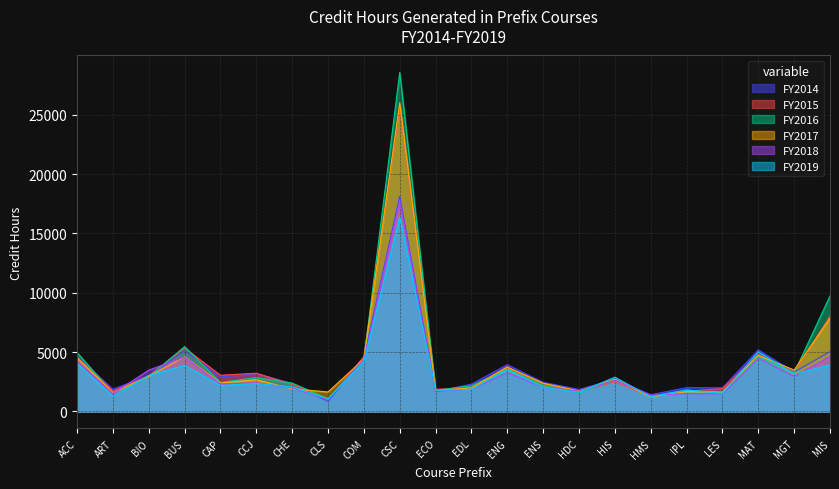

At how many categories does at least one series exceed 17552?

1